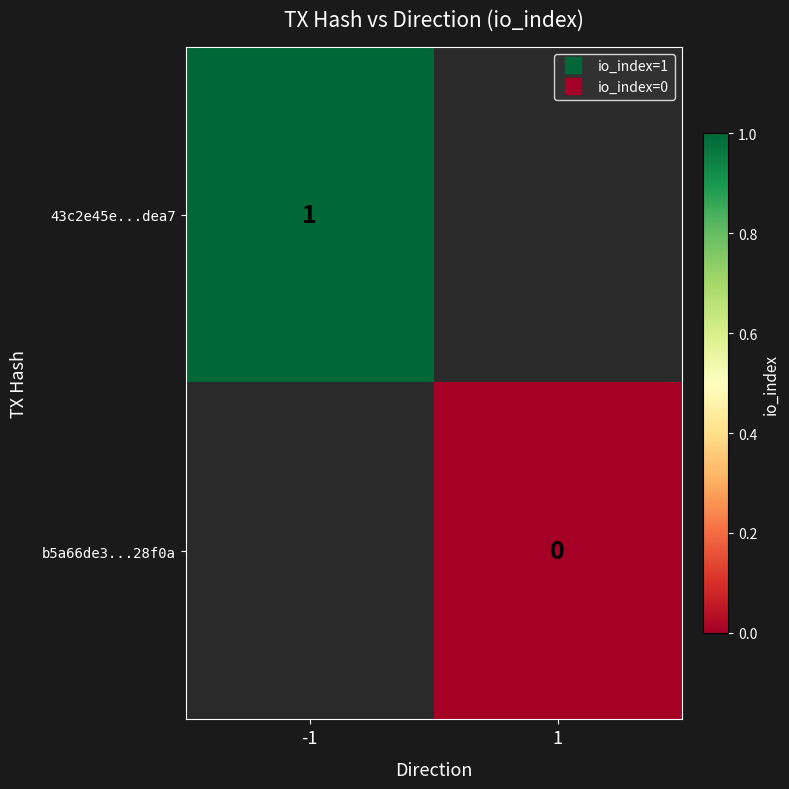

Which category has the highest value in the 43c2e45e...dea7 series?

-1